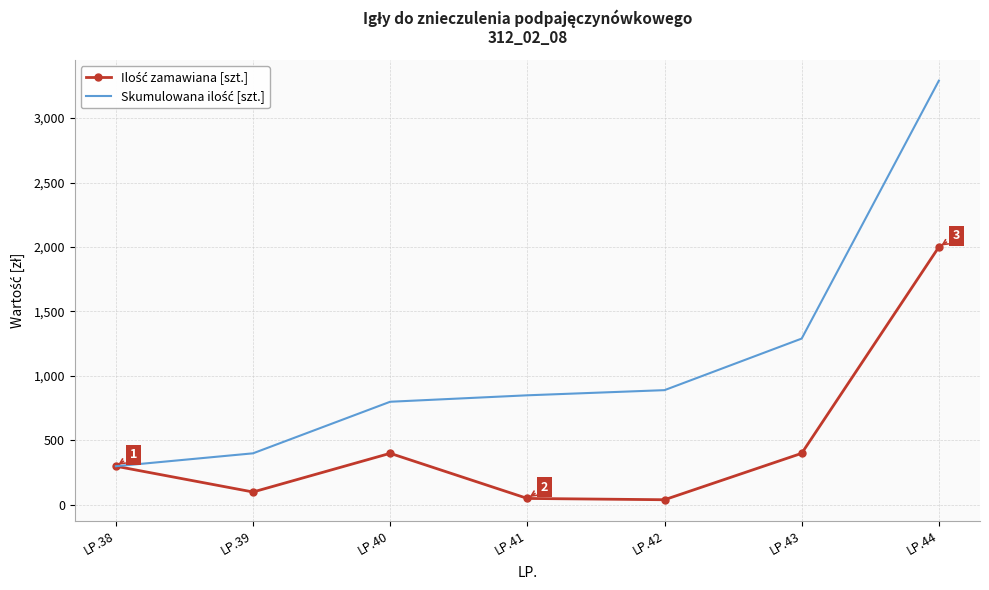

At which category is the sum across all series the highest?

LP.44